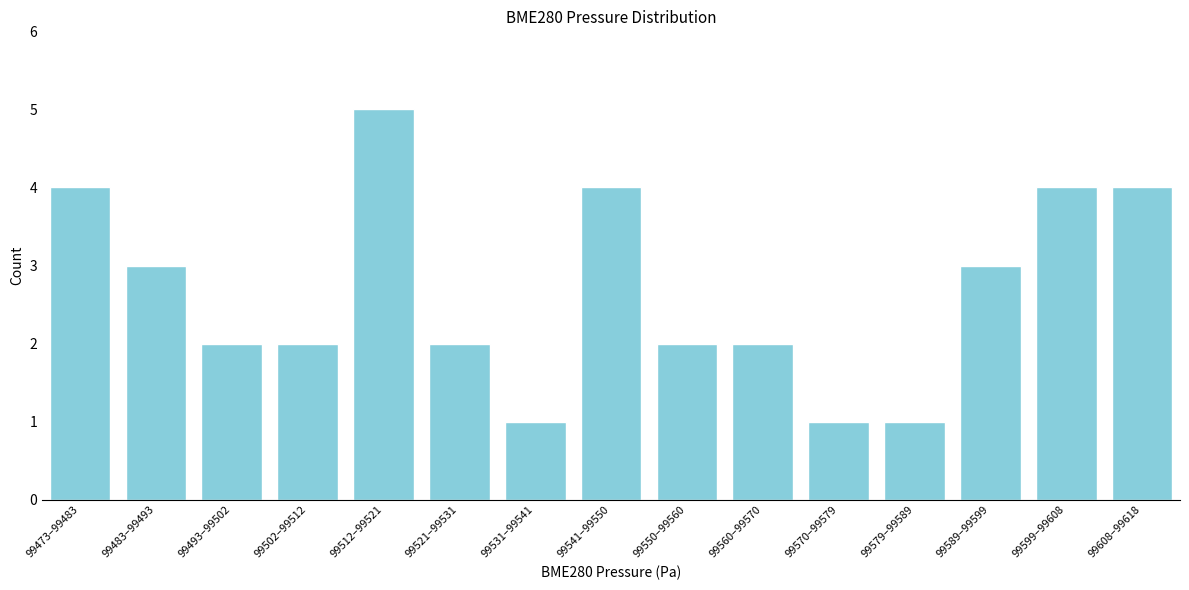

Reading left to right, list all the values displayed in this chart.

99473–99483=4	99483–99493=3	99493–99502=2	99502–99512=2	99512–99521=5	99521–99531=2	99531–99541=1	99541–99550=4	99550–99560=2	99560–99570=2	99570–99579=1	99579–99589=1	99589–99599=3	99599–99608=4	99608–99618=4